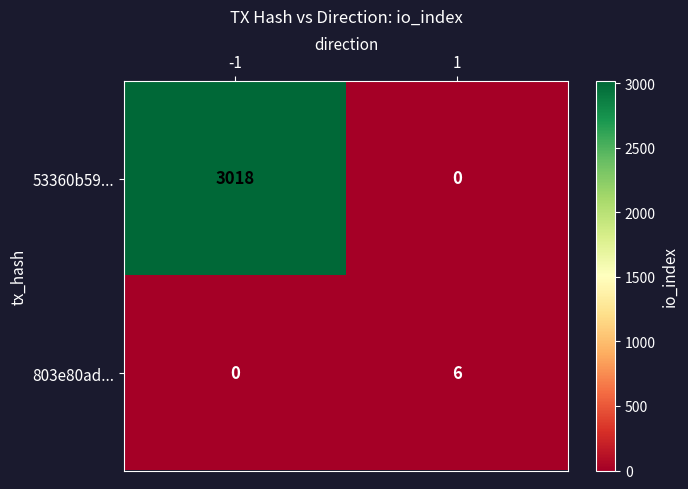

What is the spread (max minus min) of values at 1?

6